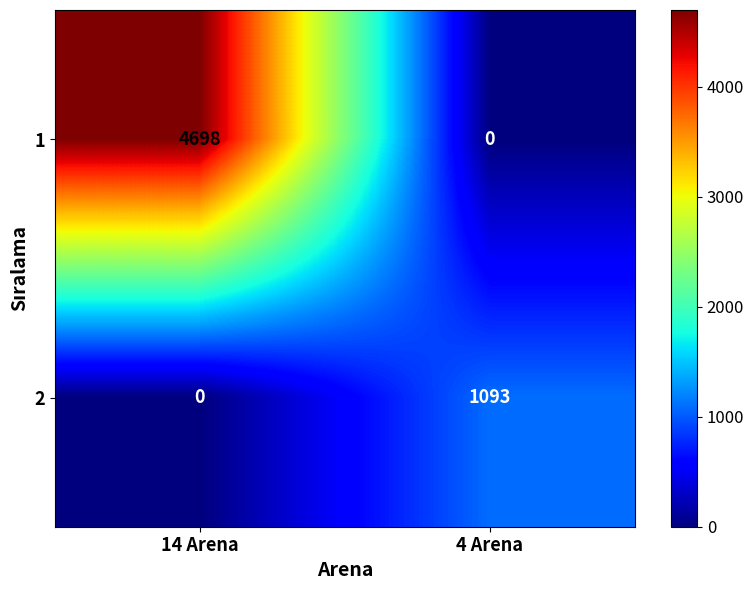

What is the total value across all series at 14 Arena?

4698